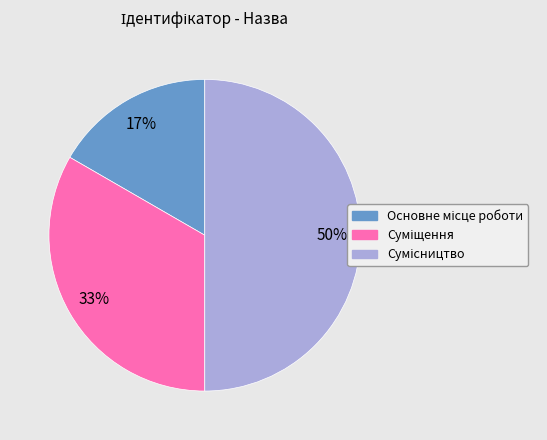

To the nearest percent, what is the difference between the largest and smallest slice percentages?

33%